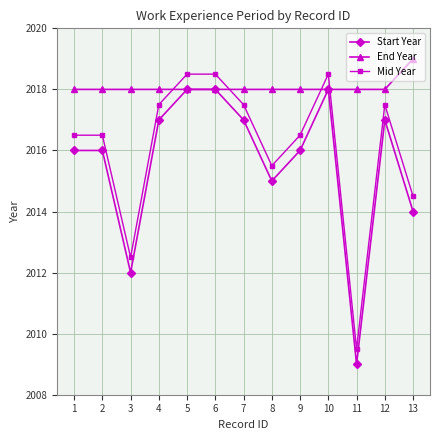

List the series in order of their overall mean, lowest first.

Start Year, Mid Year, End Year